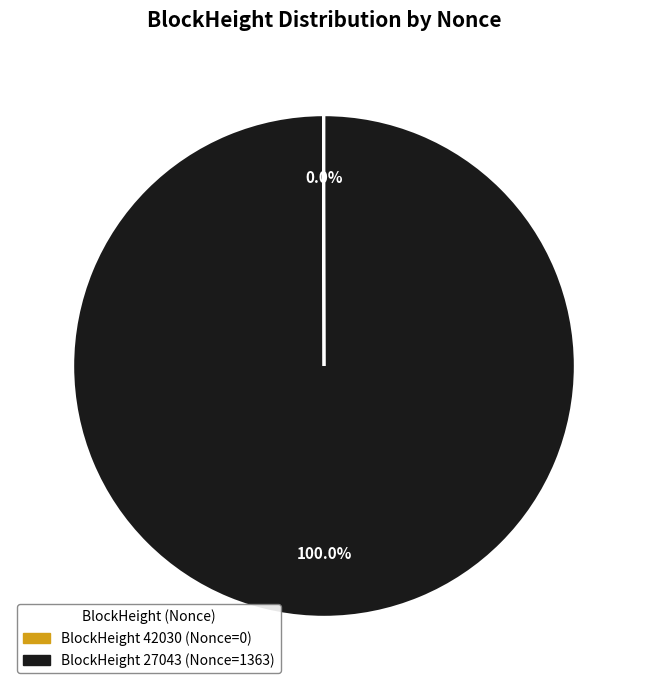

Does any single category account for the majority?

Yes